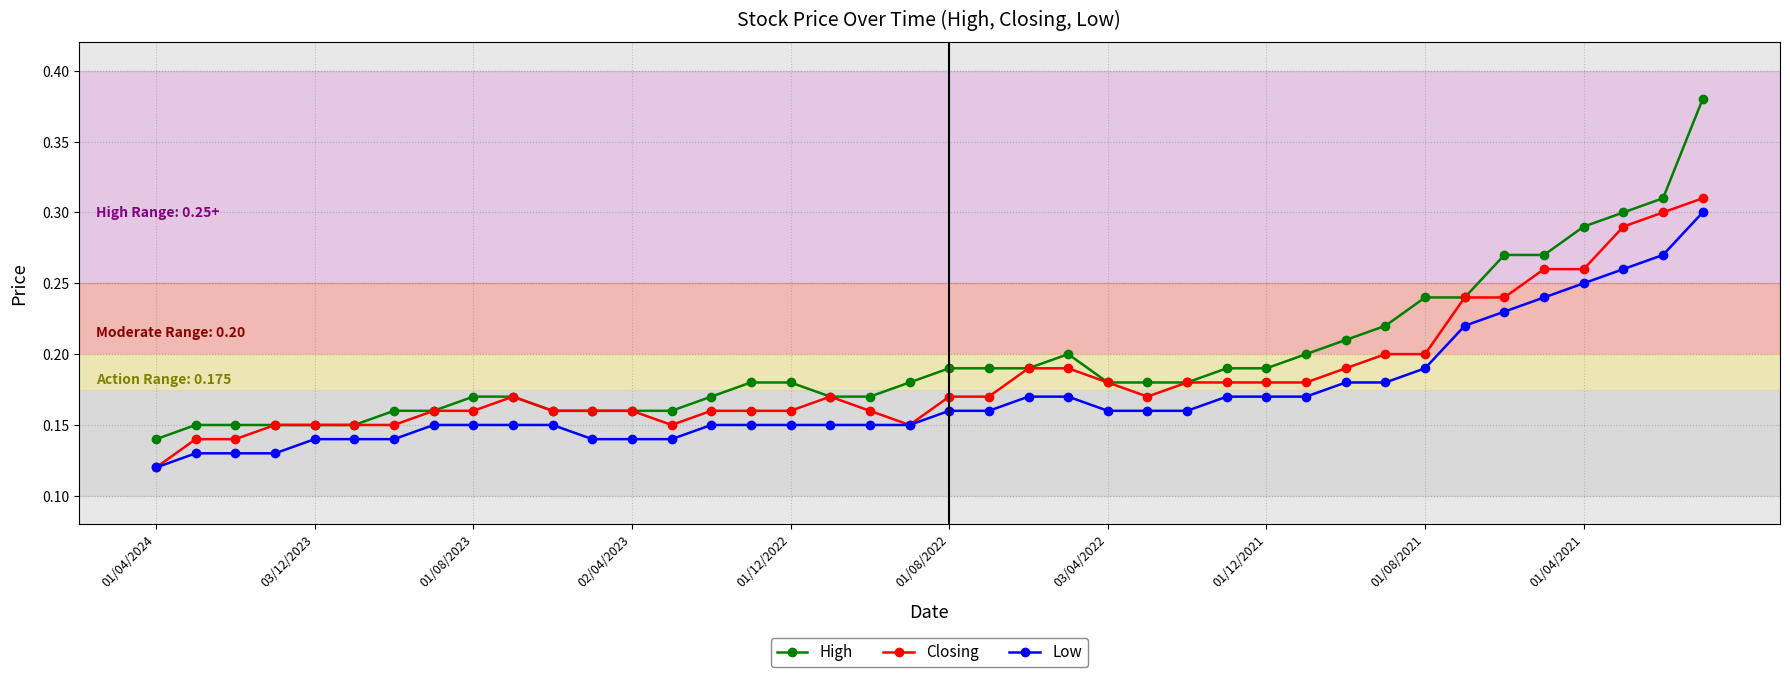

What is the sum of all High values?

7.9